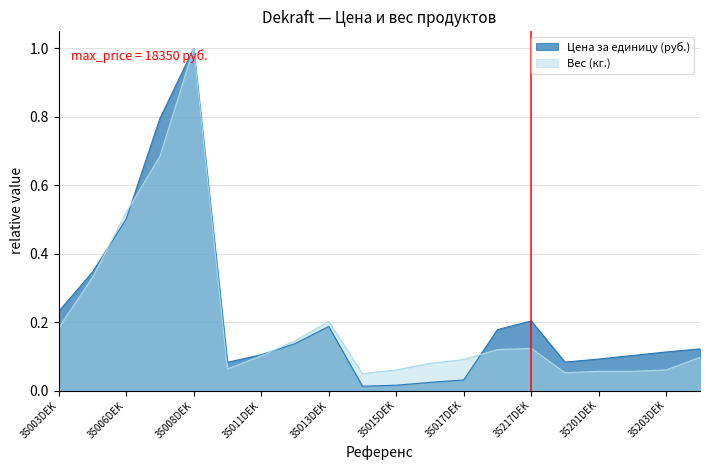

List the series in order of their overall mean, lowest first.

Вес (кг.), Цена за единицу (руб.)